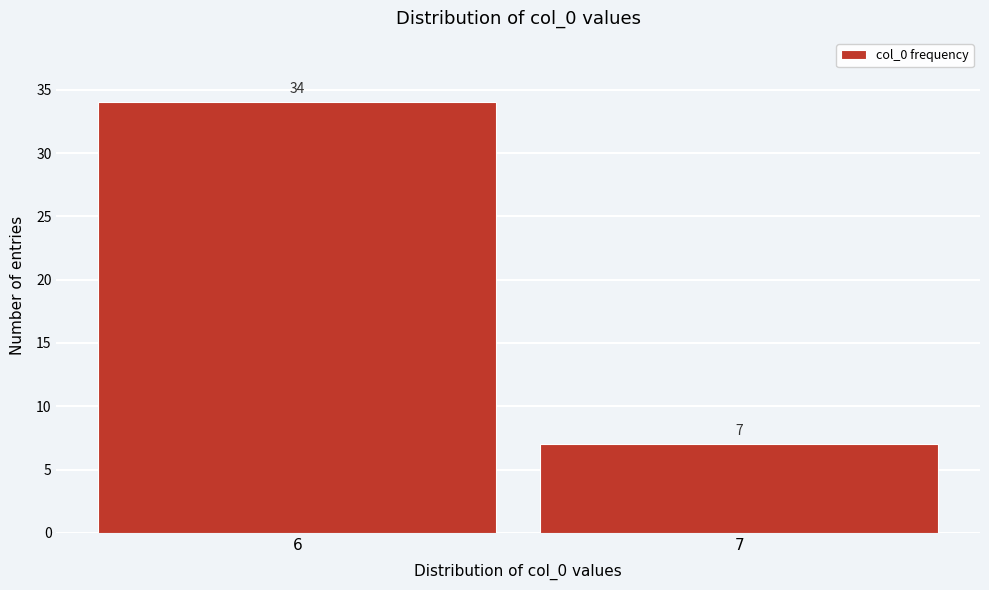

Reading left to right, what are all the values shown in this chart?

34	7